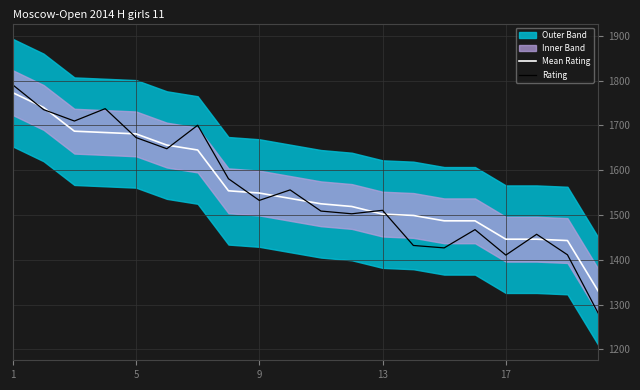

At how many categories does at least one series exceed 1483?

16